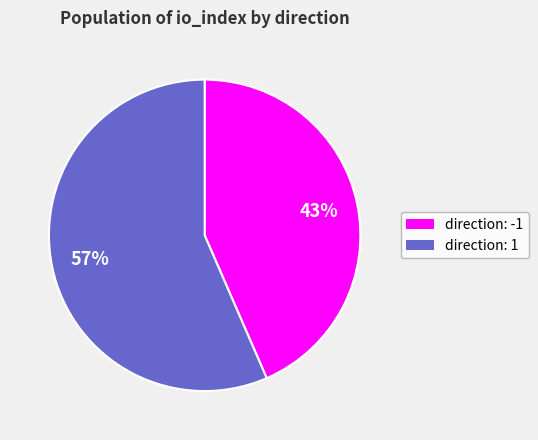

Does any single category account for the majority?

Yes